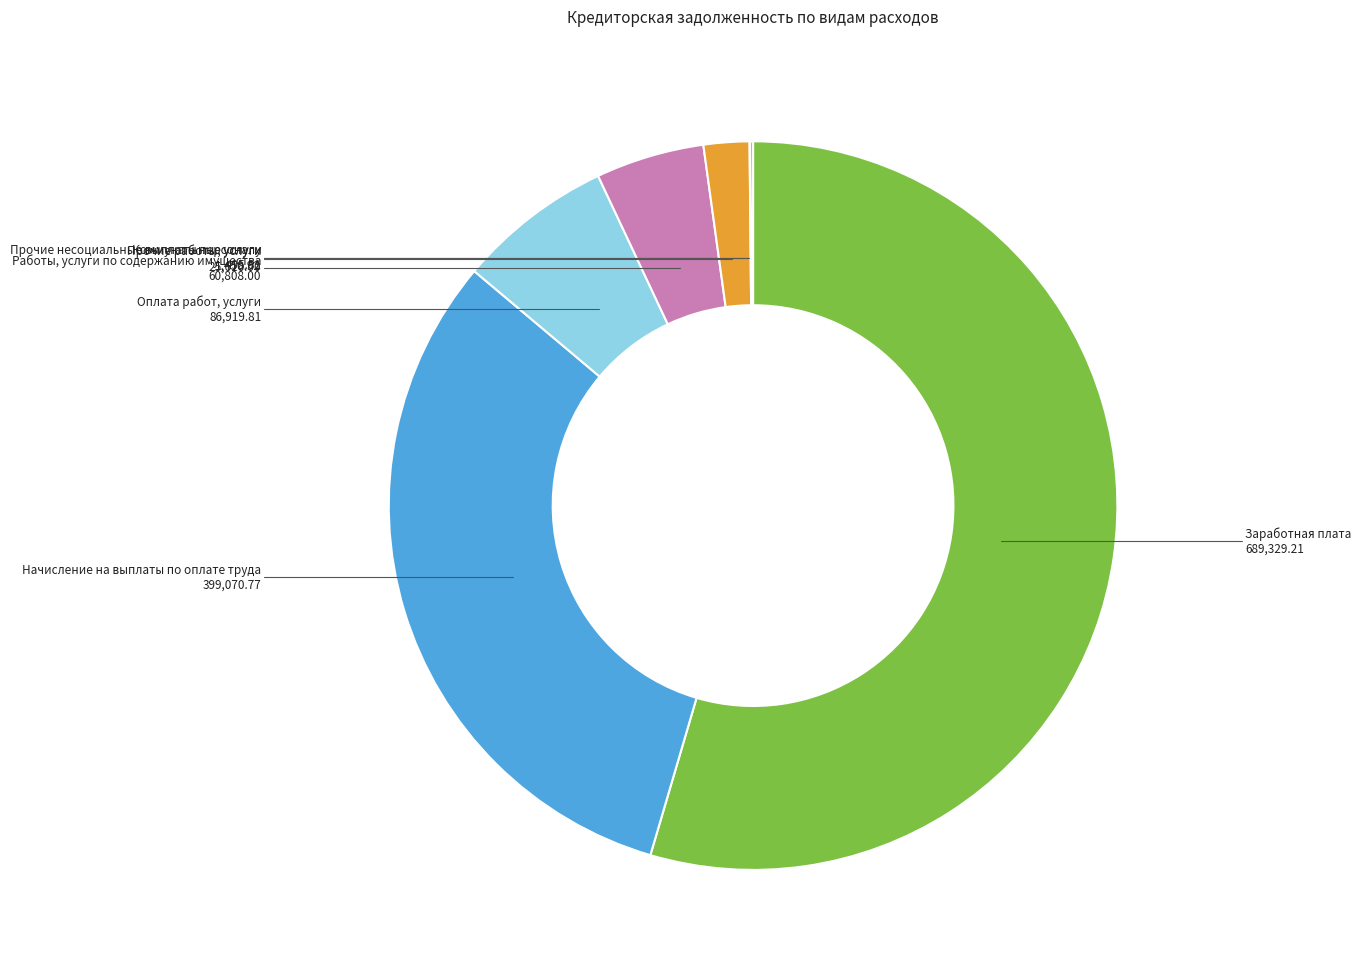

Is it true that Оплата работ, услуги is 1% of the pie?

False